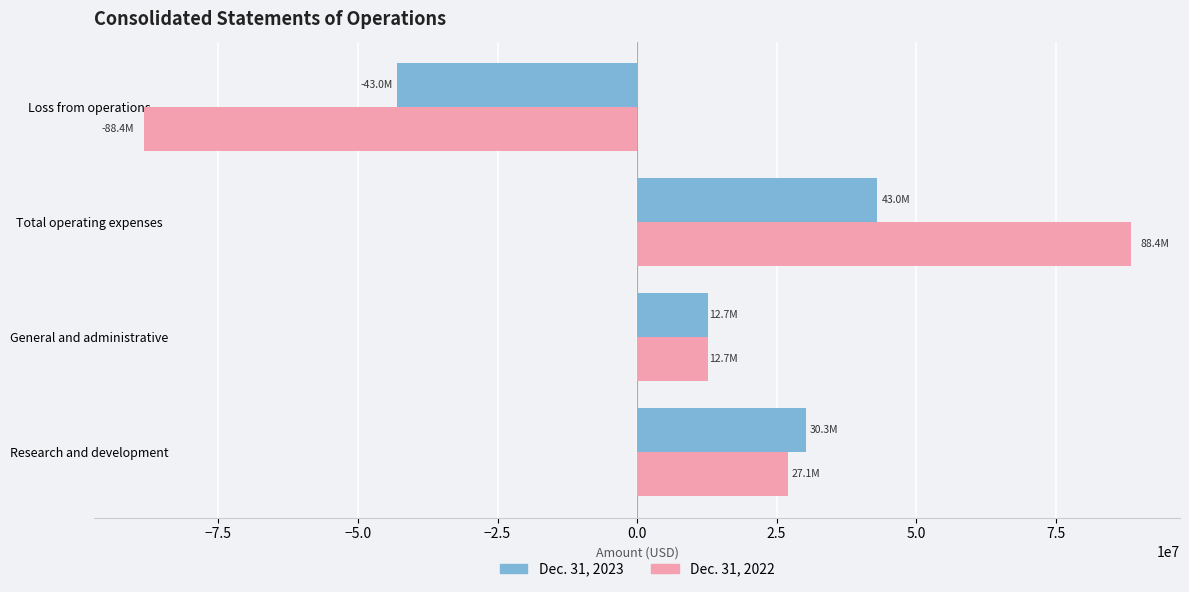

True or false: Dec. 31, 2022 has a value of 88428000 at Total operating expenses.

True